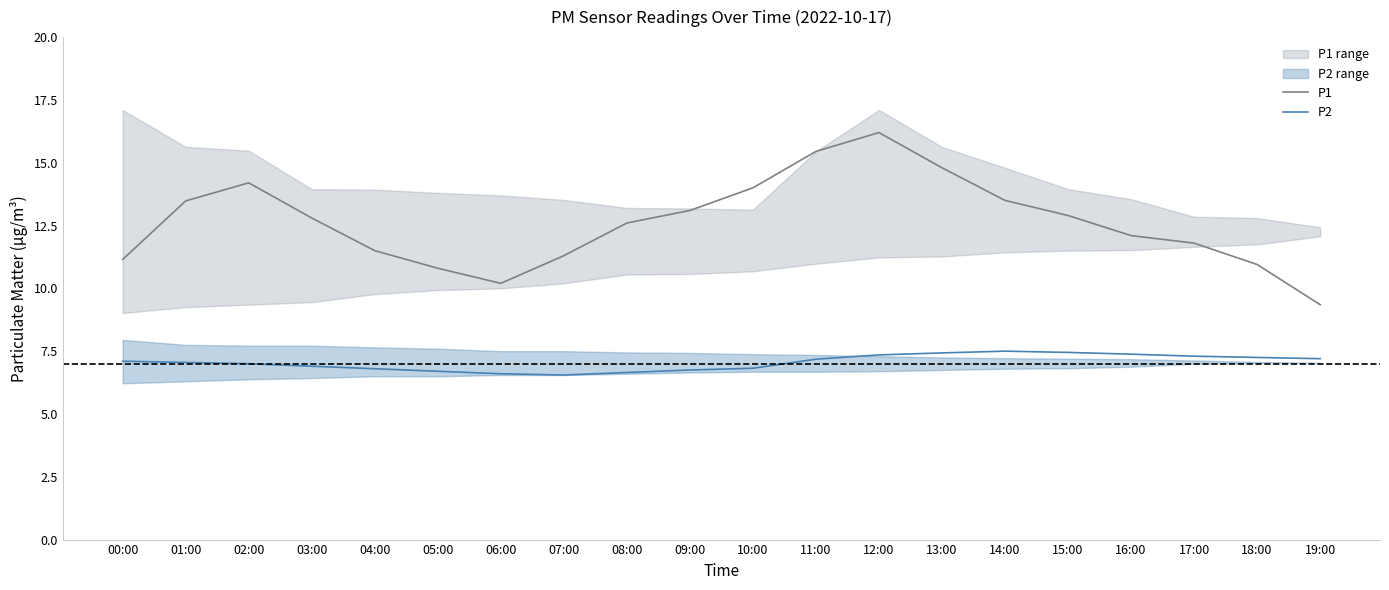

Is the value of P1 at 19:00 greater than the value of P2 at 00:00?

Yes